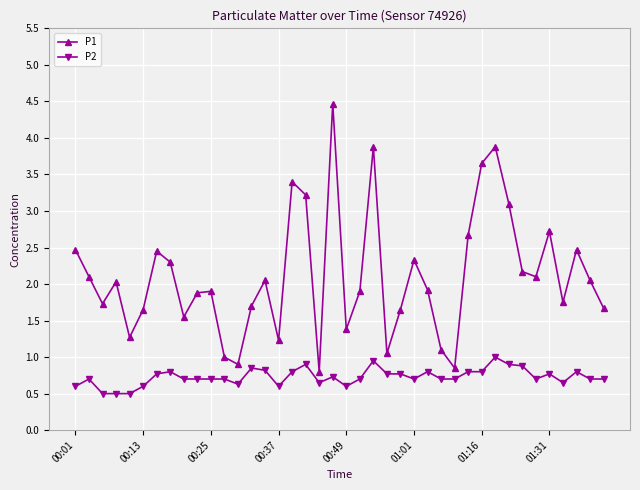

True or false: P1 and P2 cross at least once.

False